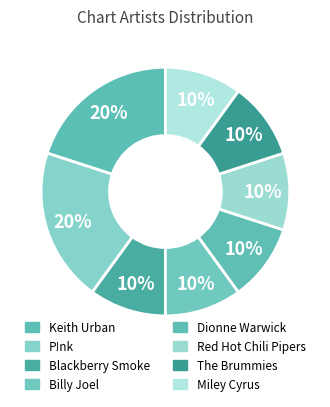

Is there a majority slice in this chart?

No